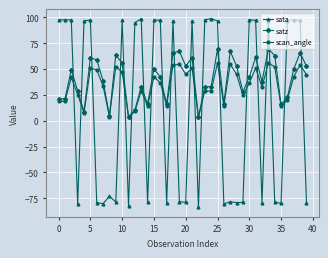

Rank the series by their maximum value, from highest to lowest.

sata, satz, scan_angle